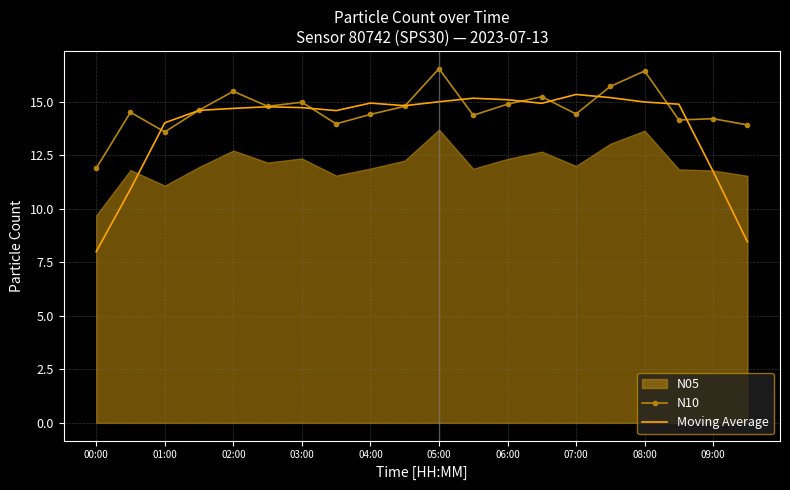

Which category has the lowest value in the N10 series?

00:00